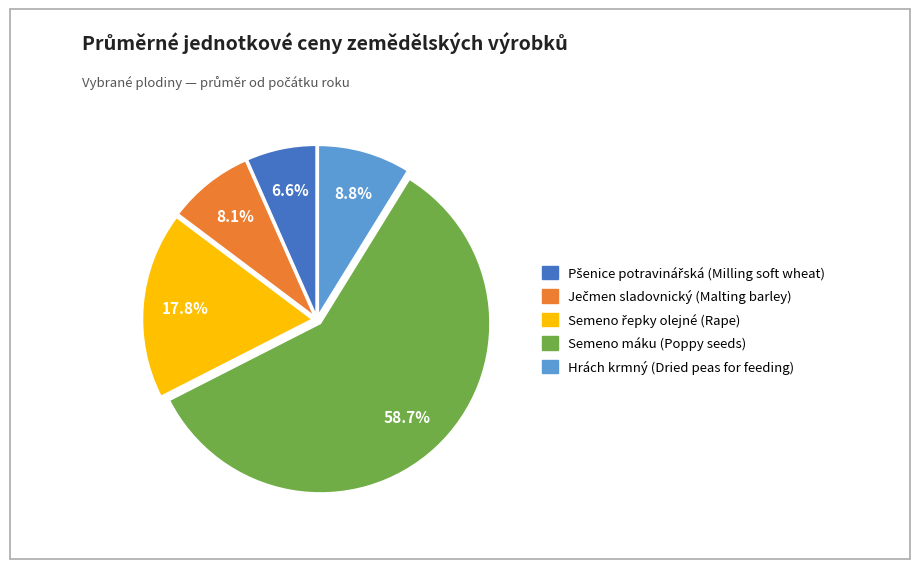

Which category has the biggest portion of the pie?

Semeno máku (Poppy seeds)